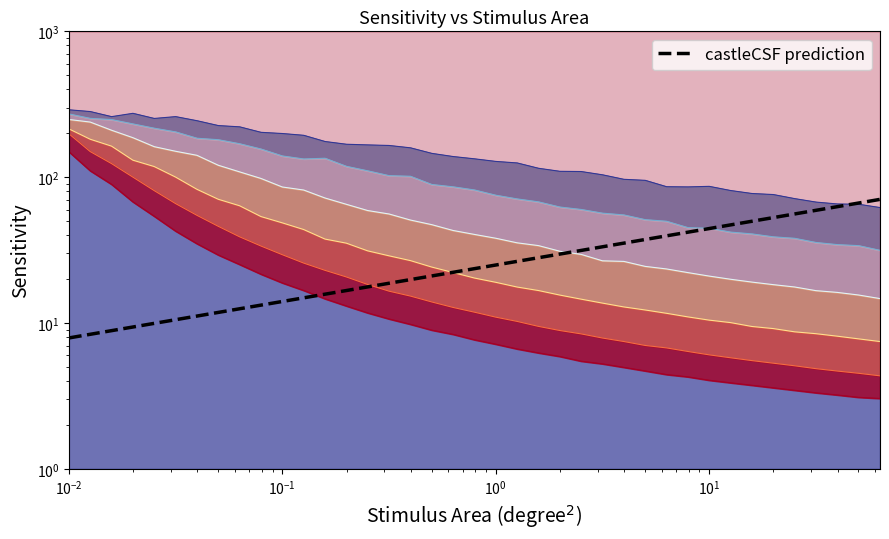

What is the average value?

28.9